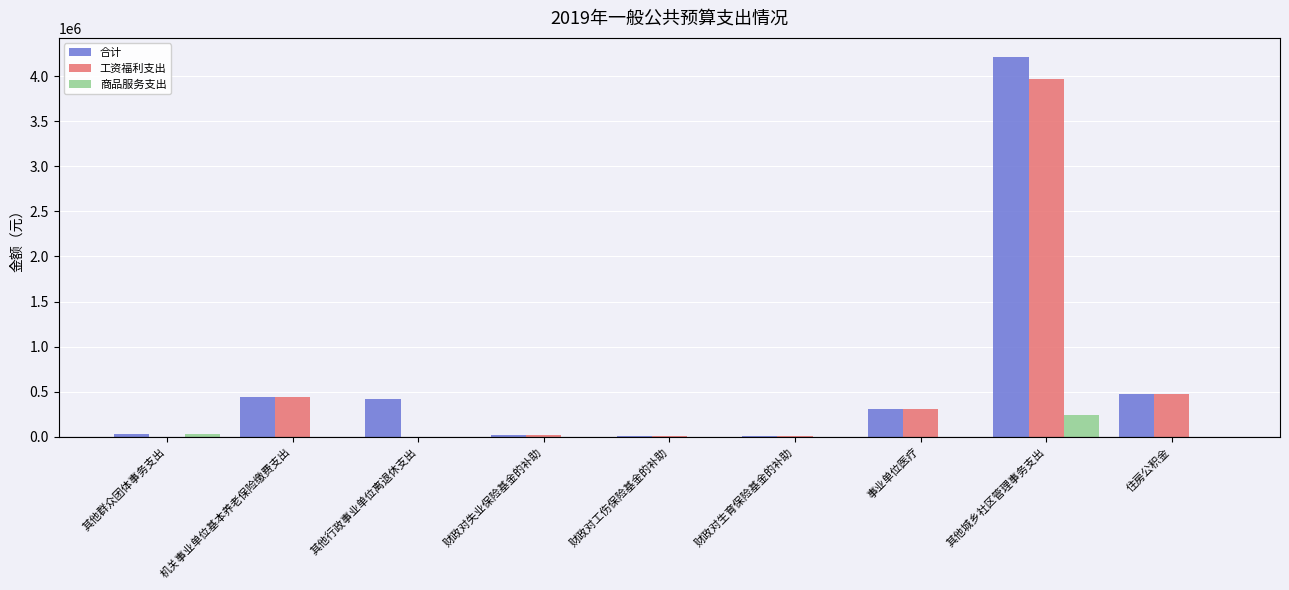

Which label corresponds to the largest value in the chart?

其他城乡社区管理事务支出